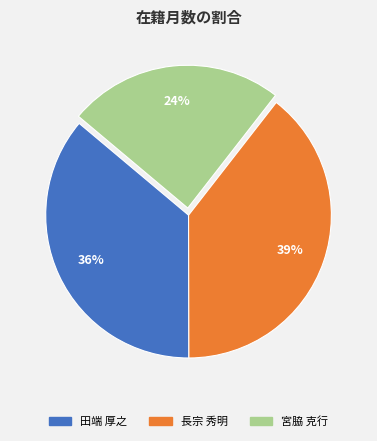

To the nearest percent, what portion does 宮脇 克行 represent?

24%